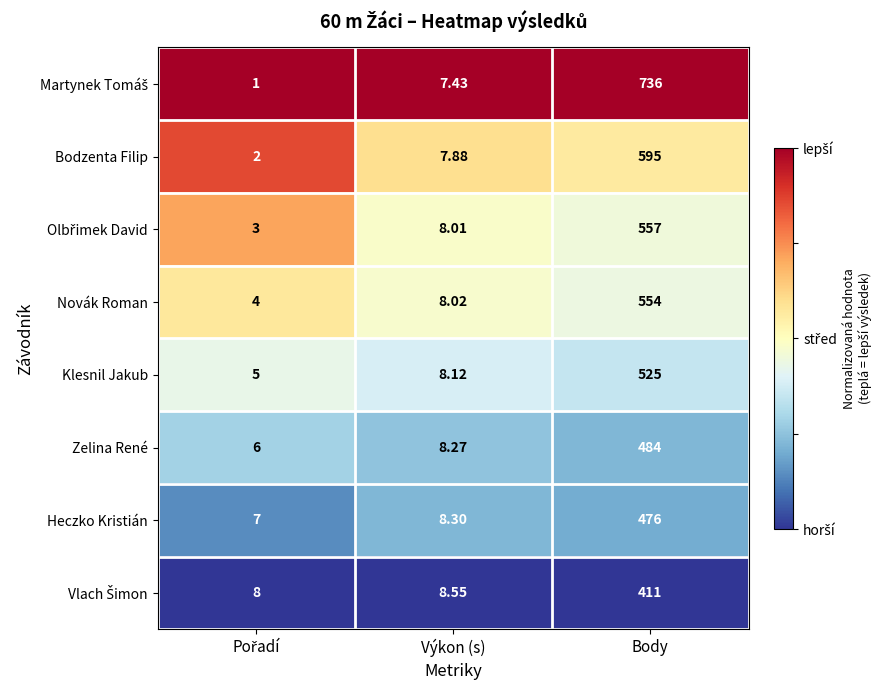

What is the spread (max minus min) of values at Body?

325.0